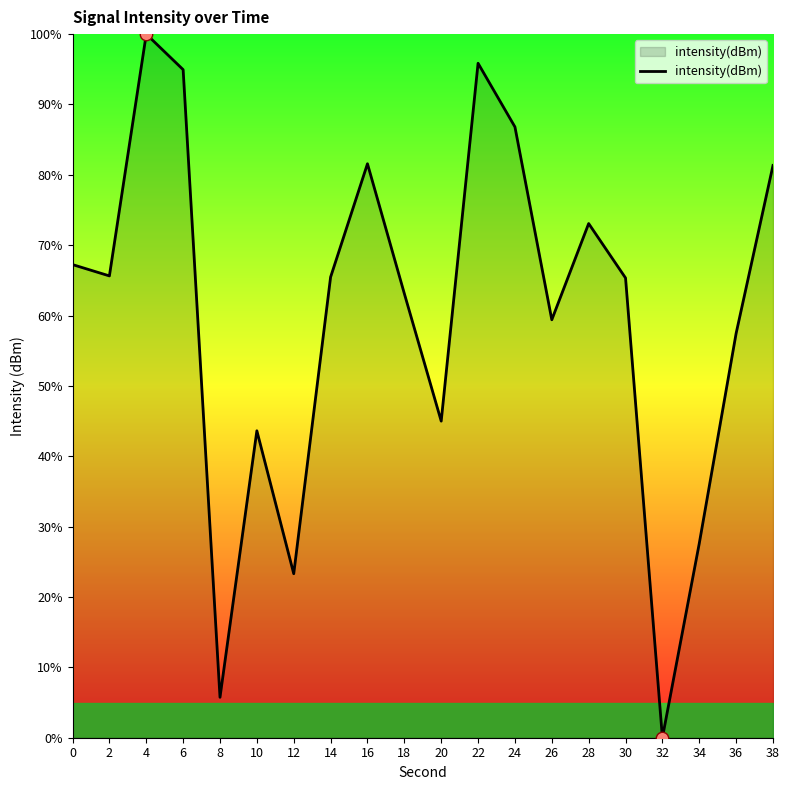

What is the change in value from 10 to 22?

+52.2